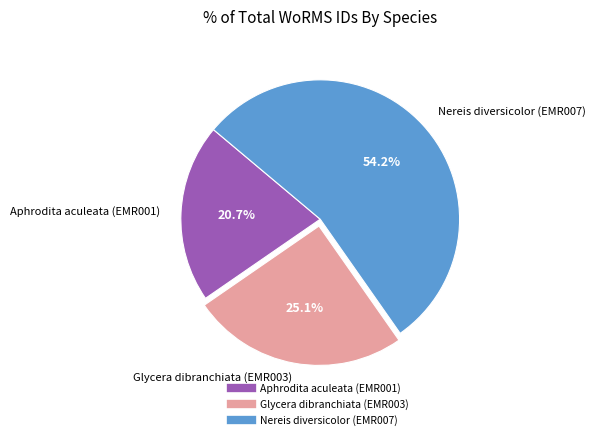

Which category has the biggest portion of the pie?

Nereis diversicolor (EMR007)